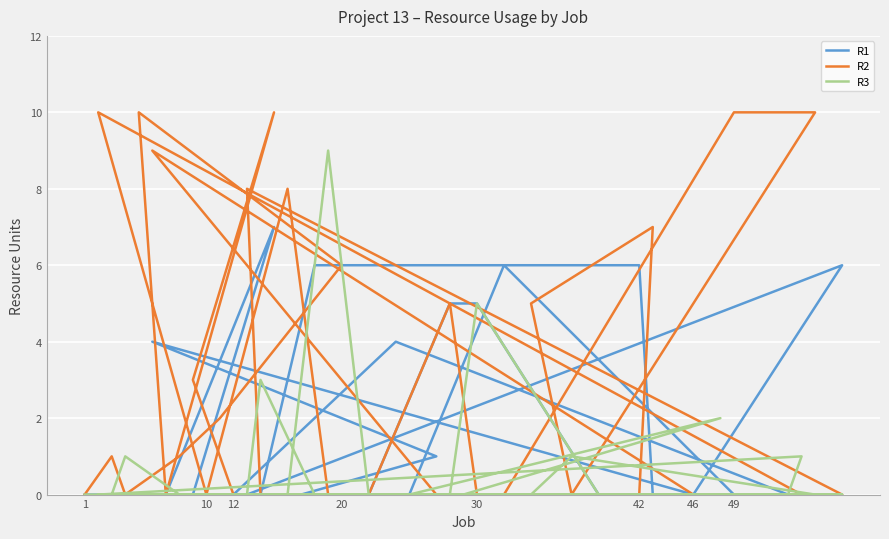

Count the number of data series in this chart.

3